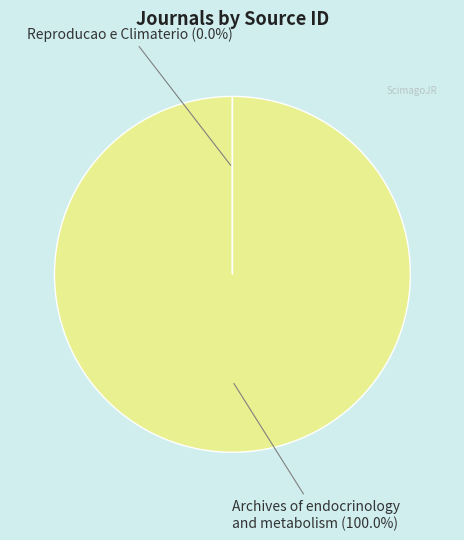

What is the largest slice in the pie chart?

Archives of endocrinology and metabolism (100.0%)